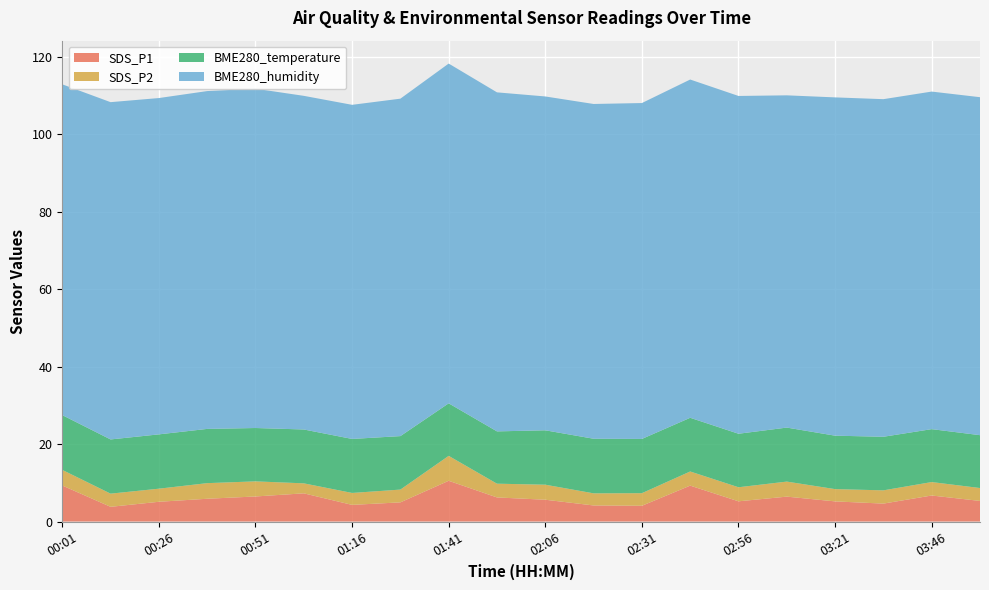

Reading right to left, what are all the values shown in this chart?

SDS_P1: 5.3	6.7	4.6	5.2	6.4	5.2	9.3	4.1	4.2	5.6	6.2	10.5	5.0	4.3	7.3	6.5	5.9	5.1	3.8	9.3
SDS_P2: 3.3	3.5	3.4	3.2	3.9	3.6	3.6	3.2	3.1	3.9	3.5	6.4	3.3	3.1	2.6	3.9	4.0	3.4	3.4	4.0
BME280_temperature: 13.6	13.7	13.8	13.8	13.9	13.8	13.9	14.0	14.1	14.0	13.5	13.6	13.8	13.9	13.9	13.8	14.0	14.0	14.0	14.1
BME280_humidity: 87.2	87.1	87.1	87.3	85.8	87.2	87.3	86.7	86.4	86.2	87.5	87.7	87.1	86.2	86.1	87.6	87.2	86.8	87.0	85.4